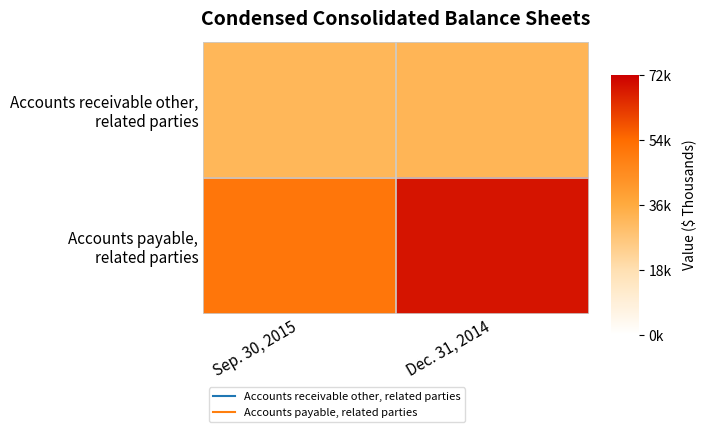

List the series in order of their peak value, highest first.

Accounts payable, related parties, Accounts receivable other, related parties